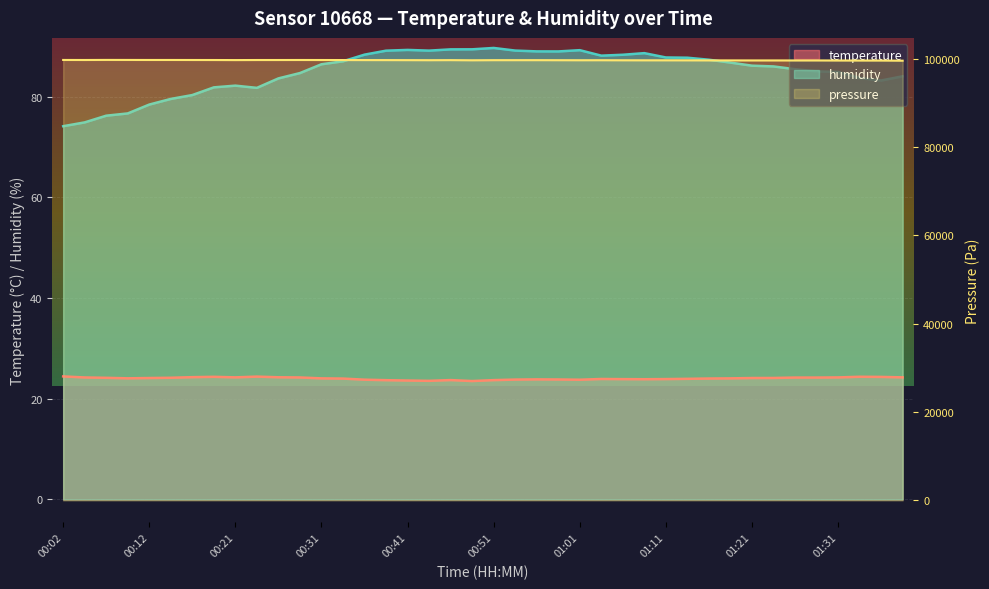

What is the spread (max minus min) of values at 00:44?

65.6